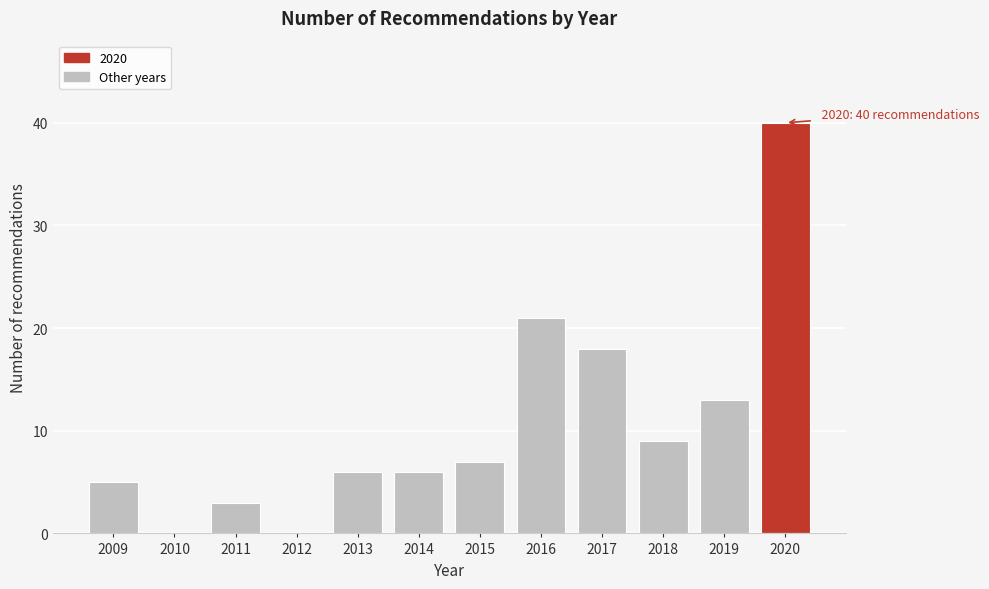

Reading left to right, list all the values displayed in this chart.

2009=5	2010=0	2011=3	2012=0	2013=6	2014=6	2015=7	2016=21	2017=18	2018=9	2019=13	2020=40